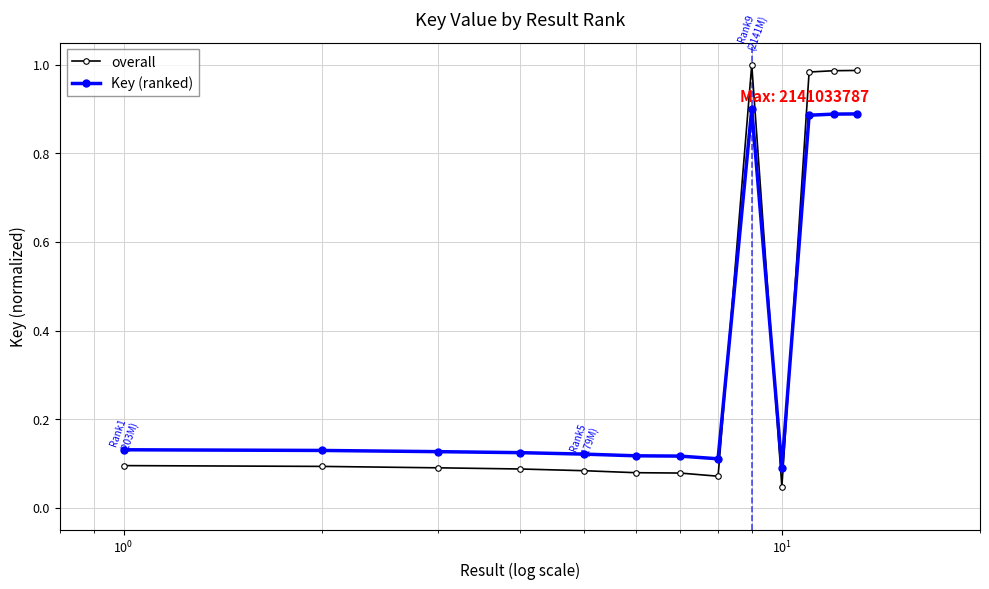

True or false: overall and Key (ranked) intersect in this chart.

True